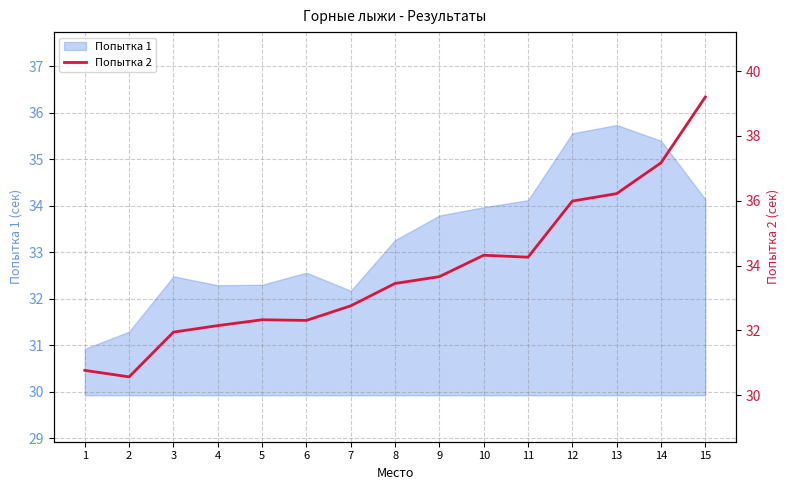

At which label does Попытка 1 reach its peak?

13